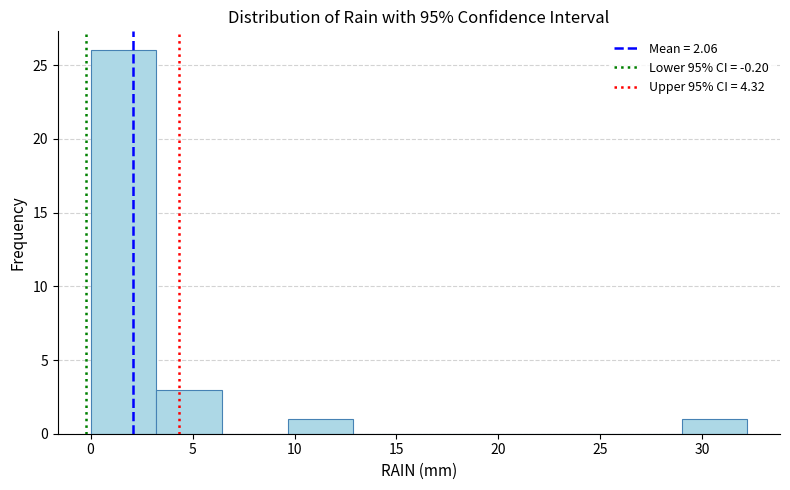

Reading left to right, transcribe this chart: for each bar, give the range it covers on the x-axis and its height. Neither the bar edges nor the heights are printed on the chart, so give them approximately, as read against the axes.

0.0 to 3.0: 26
3.0 to 6.5: 3
6.5 to 9.5: 0
9.5 to 13.0: 1
13.0 to 16.0: 0
16.0 to 19.5: 0
19.5 to 22.5: 0
22.5 to 26.0: 0
26.0 to 29.0: 0
29.0 to 32.0: 1